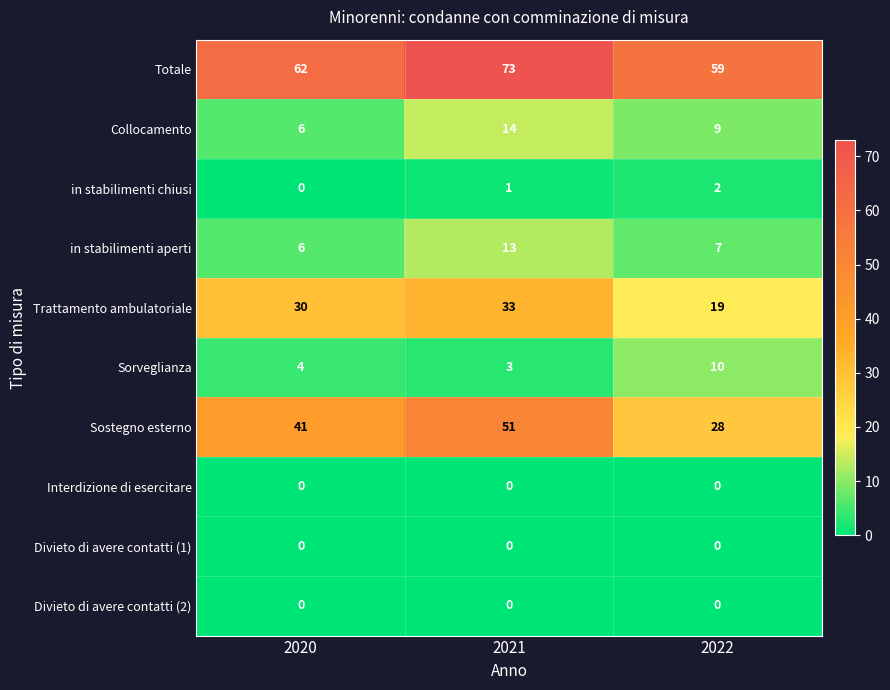

What is the difference between the highest and lowest values at 2021?

73